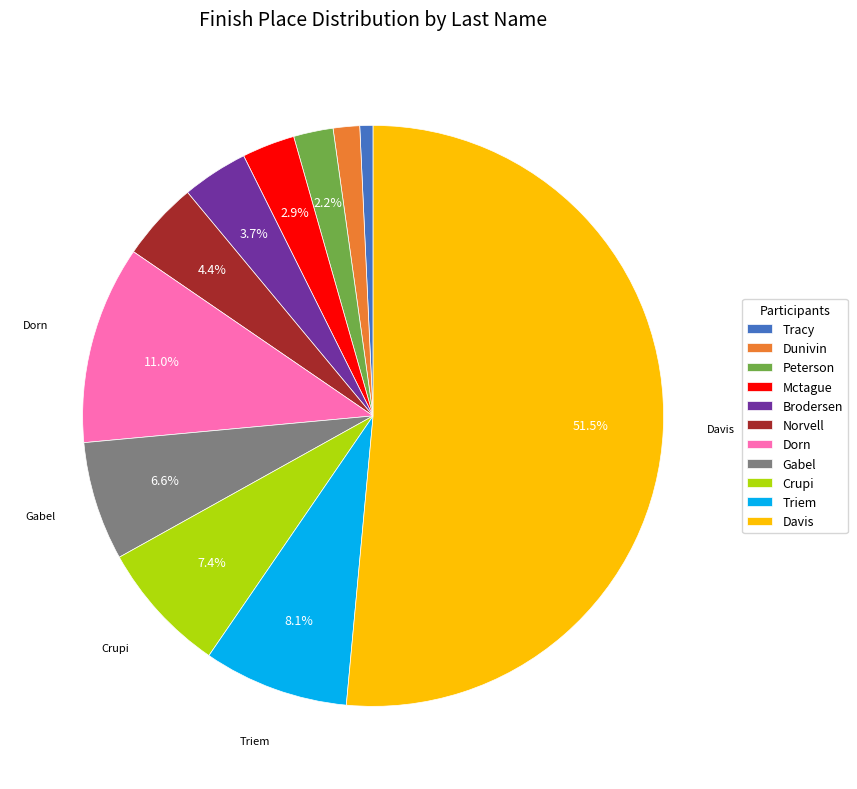

Is Davis the majority of the pie?

Yes